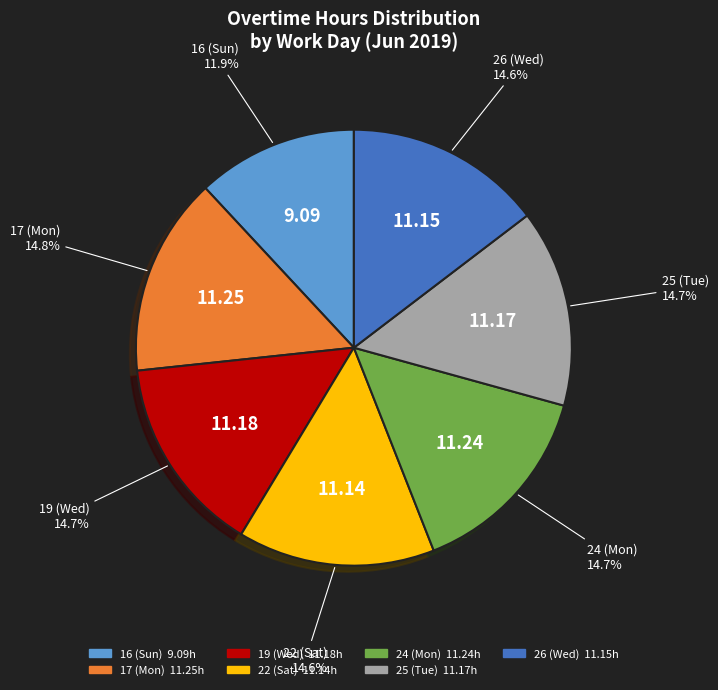

Which category has the smallest portion of the pie?

16 (Sun)